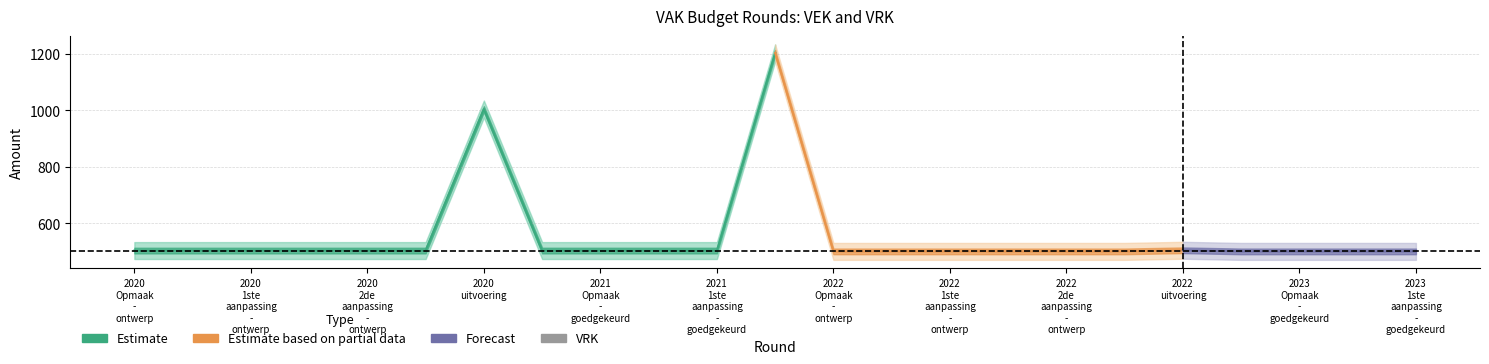

Which series has the widest spread of values?

VEK